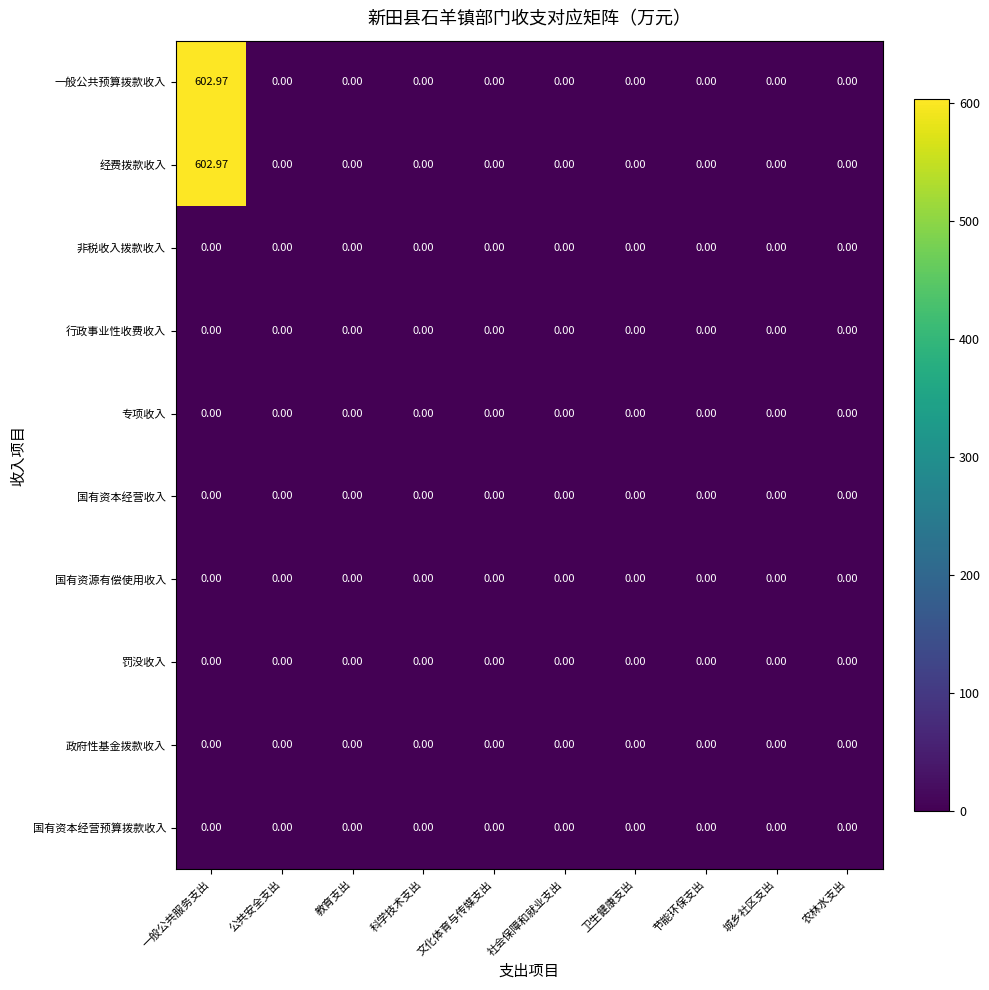

At which category does the chart reach its peak across all series?

一般公共服务支出